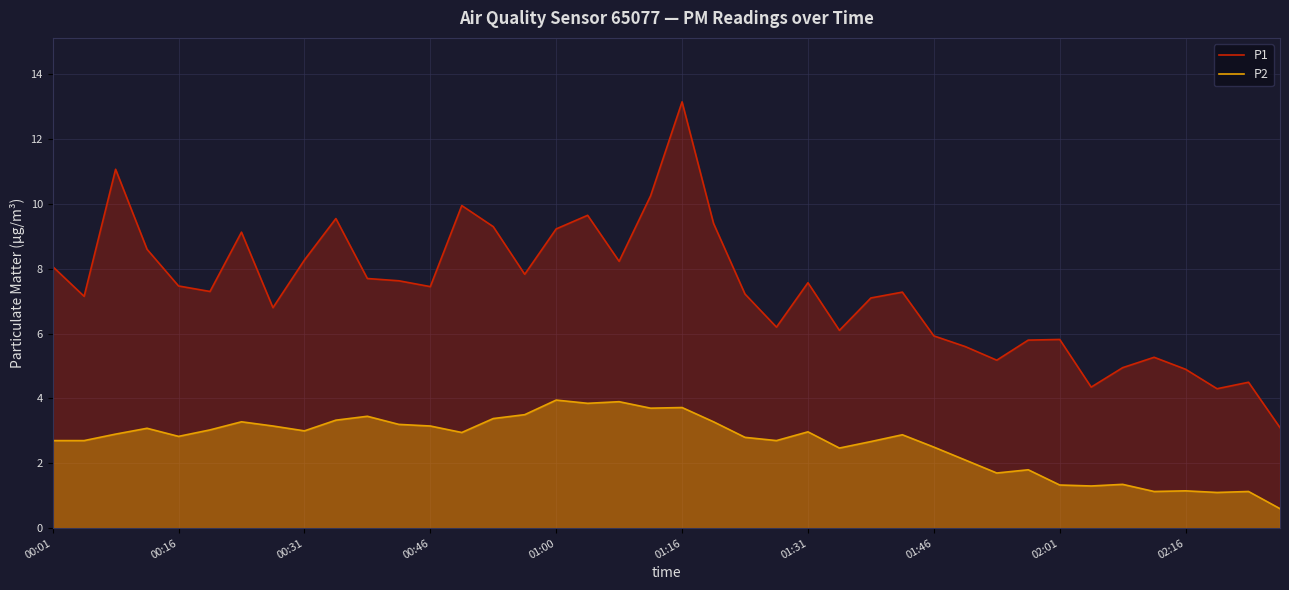

Read the P1 value at 01:46.

5.9